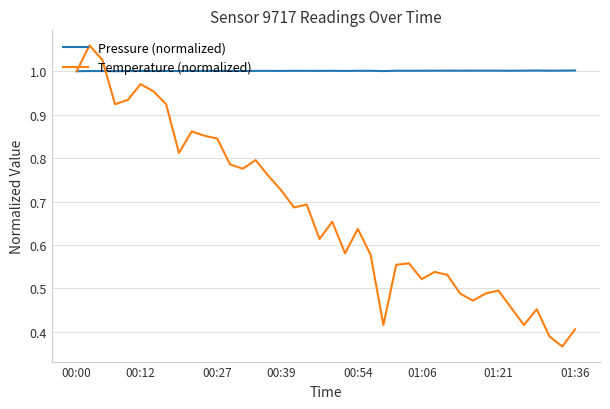

Count the number of data series in this chart.

2